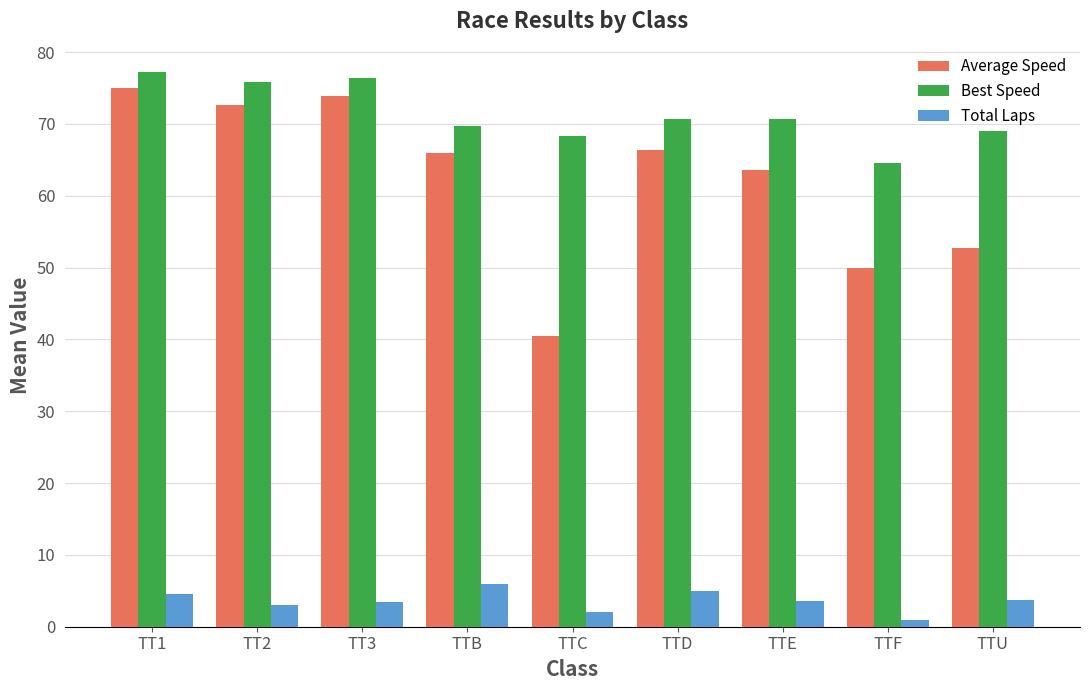

What is the total value across all series at TTU?

125.5